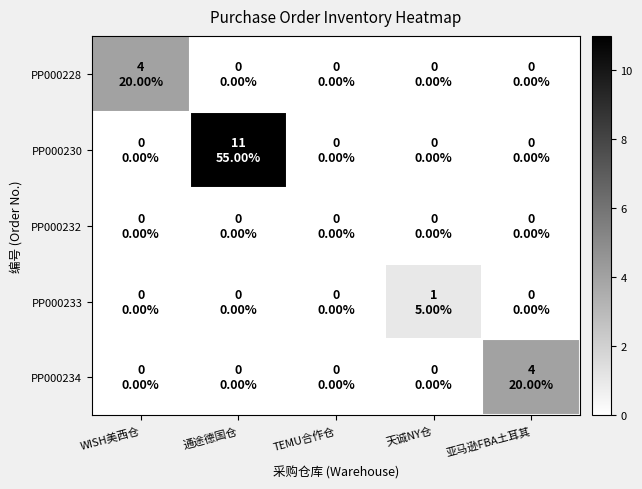

At which category is the sum across all series the highest?

通途德国仓